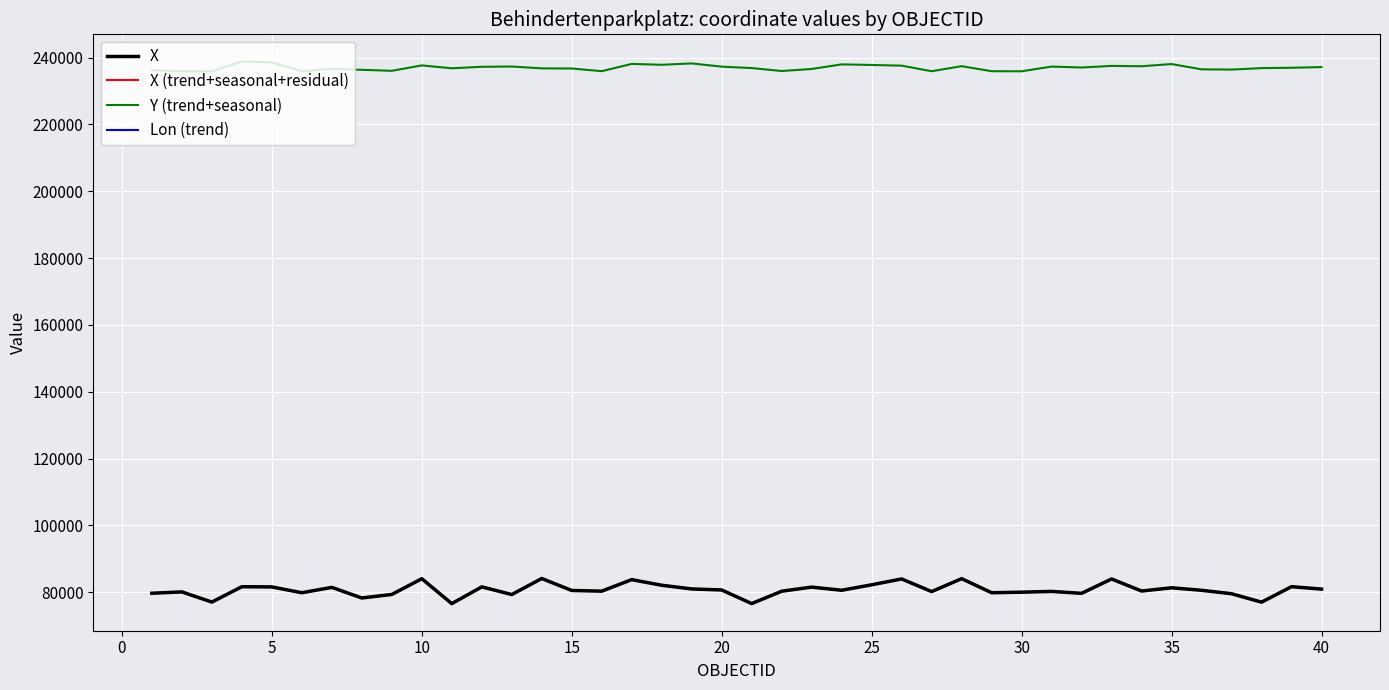

Where is the first local minimum for X (trend+seasonal+residual)?

5